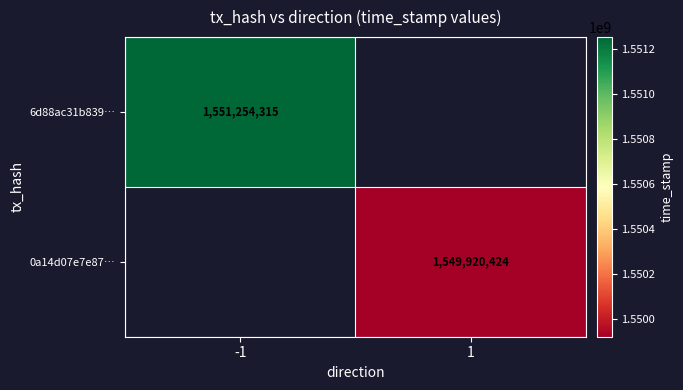

Is it true that 6d88ac31b839… equals 335232640 at -1?

False